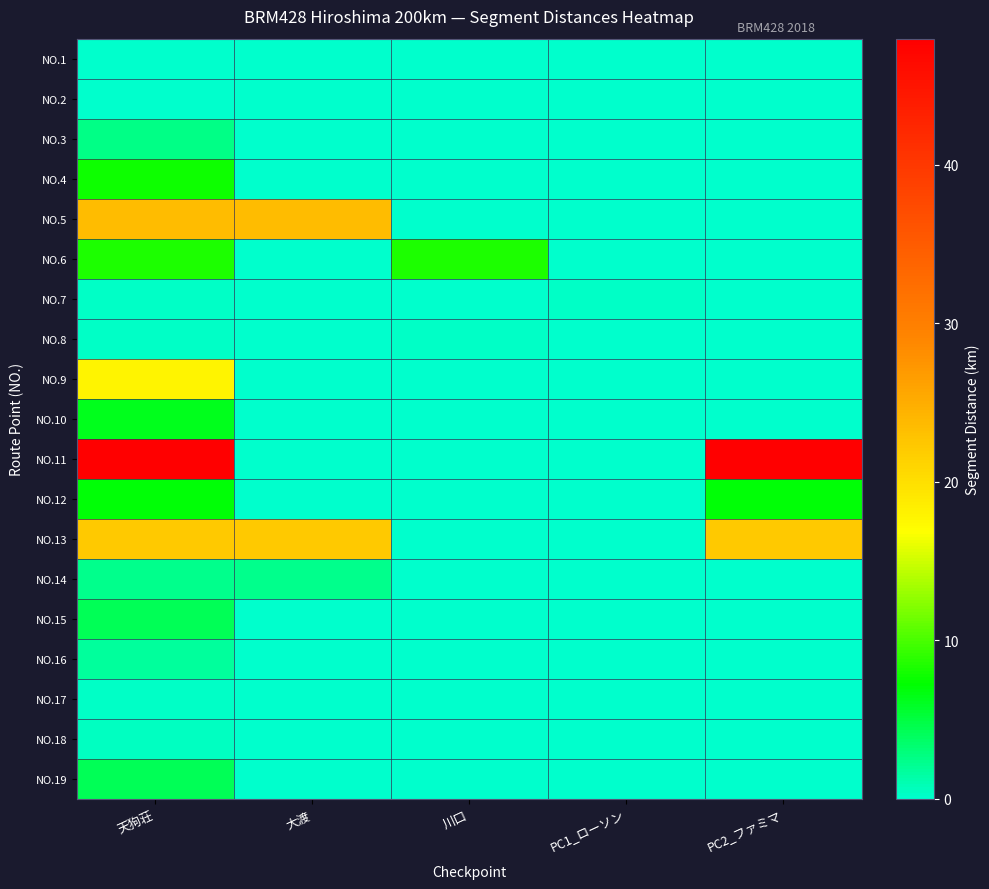

At how many categories does at least one series exceed 4?

4